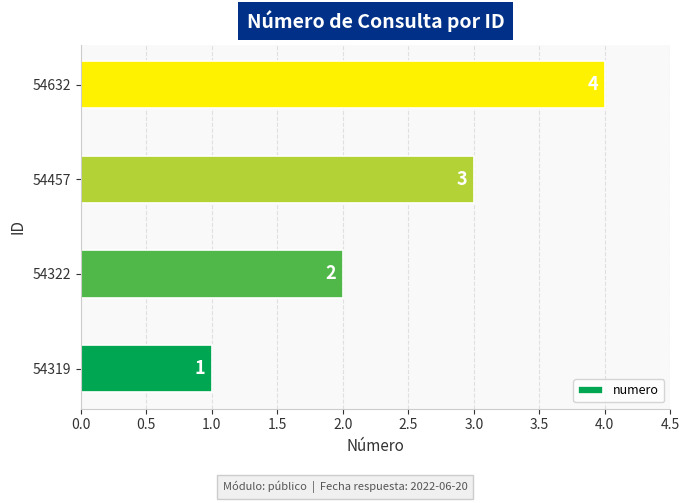

Which has a higher value, 54632 or 54322?

54632